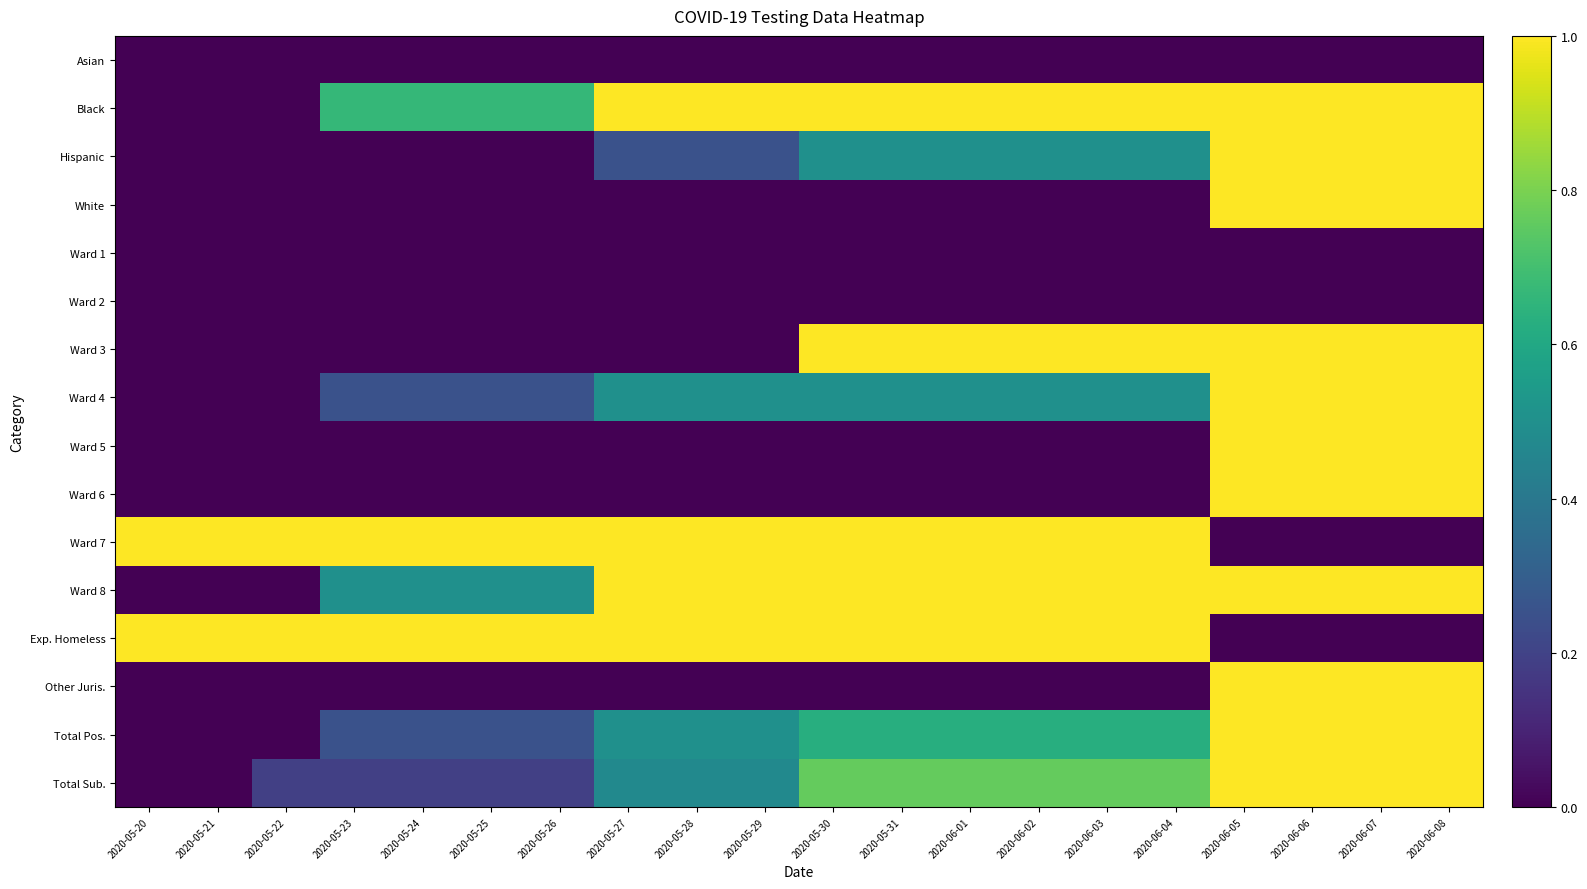

Reading left to right, what are all the values shown in this chart?

Asian: 2020-05-20=0.0	2020-05-21=0.0	2020-05-22=0.0	2020-05-23=0.0	2020-05-24=0.0	2020-05-25=0.0	2020-05-26=0.0	2020-05-27=0.0	2020-05-28=0.0	2020-05-29=0.0	2020-05-30=0.0	2020-05-31=0.0	2020-06-01=0.0	2020-06-02=0.0	2020-06-03=0.0	2020-06-04=0.0	2020-06-05=0.0	2020-06-06=0.0	2020-06-07=0.0	2020-06-08=0.0
Black: 2020-05-20=0.0	2020-05-21=0.0	2020-05-22=0.0	2020-05-23=0.7	2020-05-24=0.7	2020-05-25=0.7	2020-05-26=0.7	2020-05-27=1.0	2020-05-28=1.0	2020-05-29=1.0	2020-05-30=1.0	2020-05-31=1.0	2020-06-01=1.0	2020-06-02=1.0	2020-06-03=1.0	2020-06-04=1.0	2020-06-05=1.0	2020-06-06=1.0	2020-06-07=1.0	2020-06-08=1.0
Hispanic: 2020-05-20=0.0	2020-05-21=0.0	2020-05-22=0.0	2020-05-23=0.0	2020-05-24=0.0	2020-05-25=0.0	2020-05-26=0.0	2020-05-27=0.2	2020-05-28=0.2	2020-05-29=0.2	2020-05-30=0.5	2020-05-31=0.5	2020-06-01=0.5	2020-06-02=0.5	2020-06-03=0.5	2020-06-04=0.5	2020-06-05=1.0	2020-06-06=1.0	2020-06-07=1.0	2020-06-08=1.0
White: 2020-05-20=0.0	2020-05-21=0.0	2020-05-22=0.0	2020-05-23=0.0	2020-05-24=0.0	2020-05-25=0.0	2020-05-26=0.0	2020-05-27=0.0	2020-05-28=0.0	2020-05-29=0.0	2020-05-30=0.0	2020-05-31=0.0	2020-06-01=0.0	2020-06-02=0.0	2020-06-03=0.0	2020-06-04=0.0	2020-06-05=1.0	2020-06-06=1.0	2020-06-07=1.0	2020-06-08=1.0
Ward 1: 2020-05-20=0.0	2020-05-21=0.0	2020-05-22=0.0	2020-05-23=0.0	2020-05-24=0.0	2020-05-25=0.0	2020-05-26=0.0	2020-05-27=0.0	2020-05-28=0.0	2020-05-29=0.0	2020-05-30=0.0	2020-05-31=0.0	2020-06-01=0.0	2020-06-02=0.0	2020-06-03=0.0	2020-06-04=0.0	2020-06-05=0.0	2020-06-06=0.0	2020-06-07=0.0	2020-06-08=0.0
Ward 2: 2020-05-20=0.0	2020-05-21=0.0	2020-05-22=0.0	2020-05-23=0.0	2020-05-24=0.0	2020-05-25=0.0	2020-05-26=0.0	2020-05-27=0.0	2020-05-28=0.0	2020-05-29=0.0	2020-05-30=0.0	2020-05-31=0.0	2020-06-01=0.0	2020-06-02=0.0	2020-06-03=0.0	2020-06-04=0.0	2020-06-05=0.0	2020-06-06=0.0	2020-06-07=0.0	2020-06-08=0.0
Ward 3: 2020-05-20=0.0	2020-05-21=0.0	2020-05-22=0.0	2020-05-23=0.0	2020-05-24=0.0	2020-05-25=0.0	2020-05-26=0.0	2020-05-27=0.0	2020-05-28=0.0	2020-05-29=0.0	2020-05-30=1.0	2020-05-31=1.0	2020-06-01=1.0	2020-06-02=1.0	2020-06-03=1.0	2020-06-04=1.0	2020-06-05=1.0	2020-06-06=1.0	2020-06-07=1.0	2020-06-08=1.0
Ward 4: 2020-05-20=0.0	2020-05-21=0.0	2020-05-22=0.0	2020-05-23=0.2	2020-05-24=0.2	2020-05-25=0.2	2020-05-26=0.2	2020-05-27=0.5	2020-05-28=0.5	2020-05-29=0.5	2020-05-30=0.5	2020-05-31=0.5	2020-06-01=0.5	2020-06-02=0.5	2020-06-03=0.5	2020-06-04=0.5	2020-06-05=1.0	2020-06-06=1.0	2020-06-07=1.0	2020-06-08=1.0
Ward 5: 2020-05-20=0.0	2020-05-21=0.0	2020-05-22=0.0	2020-05-23=0.0	2020-05-24=0.0	2020-05-25=0.0	2020-05-26=0.0	2020-05-27=0.0	2020-05-28=0.0	2020-05-29=0.0	2020-05-30=0.0	2020-05-31=0.0	2020-06-01=0.0	2020-06-02=0.0	2020-06-03=0.0	2020-06-04=0.0	2020-06-05=1.0	2020-06-06=1.0	2020-06-07=1.0	2020-06-08=1.0
Ward 6: 2020-05-20=0.0	2020-05-21=0.0	2020-05-22=0.0	2020-05-23=0.0	2020-05-24=0.0	2020-05-25=0.0	2020-05-26=0.0	2020-05-27=0.0	2020-05-28=0.0	2020-05-29=0.0	2020-05-30=0.0	2020-05-31=0.0	2020-06-01=0.0	2020-06-02=0.0	2020-06-03=0.0	2020-06-04=0.0	2020-06-05=1.0	2020-06-06=1.0	2020-06-07=1.0	2020-06-08=1.0
Ward 7: 2020-05-20=1.0	2020-05-21=1.0	2020-05-22=1.0	2020-05-23=1.0	2020-05-24=1.0	2020-05-25=1.0	2020-05-26=1.0	2020-05-27=1.0	2020-05-28=1.0	2020-05-29=1.0	2020-05-30=1.0	2020-05-31=1.0	2020-06-01=1.0	2020-06-02=1.0	2020-06-03=1.0	2020-06-04=1.0	2020-06-05=0.0	2020-06-06=0.0	2020-06-07=0.0	2020-06-08=0.0
Ward 8: 2020-05-20=0.0	2020-05-21=0.0	2020-05-22=0.0	2020-05-23=0.5	2020-05-24=0.5	2020-05-25=0.5	2020-05-26=0.5	2020-05-27=1.0	2020-05-28=1.0	2020-05-29=1.0	2020-05-30=1.0	2020-05-31=1.0	2020-06-01=1.0	2020-06-02=1.0	2020-06-03=1.0	2020-06-04=1.0	2020-06-05=1.0	2020-06-06=1.0	2020-06-07=1.0	2020-06-08=1.0
Exp. Homeless: 2020-05-20=1.0	2020-05-21=1.0	2020-05-22=1.0	2020-05-23=1.0	2020-05-24=1.0	2020-05-25=1.0	2020-05-26=1.0	2020-05-27=1.0	2020-05-28=1.0	2020-05-29=1.0	2020-05-30=1.0	2020-05-31=1.0	2020-06-01=1.0	2020-06-02=1.0	2020-06-03=1.0	2020-06-04=1.0	2020-06-05=0.0	2020-06-06=0.0	2020-06-07=0.0	2020-06-08=0.0
Other Juris.: 2020-05-20=0.0	2020-05-21=0.0	2020-05-22=0.0	2020-05-23=0.0	2020-05-24=0.0	2020-05-25=0.0	2020-05-26=0.0	2020-05-27=0.0	2020-05-28=0.0	2020-05-29=0.0	2020-05-30=0.0	2020-05-31=0.0	2020-06-01=0.0	2020-06-02=0.0	2020-06-03=0.0	2020-06-04=0.0	2020-06-05=1.0	2020-06-06=1.0	2020-06-07=1.0	2020-06-08=1.0
Total Pos.: 2020-05-20=0.0	2020-05-21=0.0	2020-05-22=0.0	2020-05-23=0.2	2020-05-24=0.2	2020-05-25=0.2	2020-05-26=0.2	2020-05-27=0.5	2020-05-28=0.5	2020-05-29=0.5	2020-05-30=0.6	2020-05-31=0.6	2020-06-01=0.6	2020-06-02=0.6	2020-06-03=0.6	2020-06-04=0.6	2020-06-05=1.0	2020-06-06=1.0	2020-06-07=1.0	2020-06-08=1.0
Total Sub.: 2020-05-20=0.0	2020-05-21=0.0	2020-05-22=0.2	2020-05-23=0.2	2020-05-24=0.2	2020-05-25=0.2	2020-05-26=0.2	2020-05-27=0.5	2020-05-28=0.5	2020-05-29=0.5	2020-05-30=0.8	2020-05-31=0.8	2020-06-01=0.8	2020-06-02=0.8	2020-06-03=0.8	2020-06-04=0.8	2020-06-05=1.0	2020-06-06=1.0	2020-06-07=1.0	2020-06-08=1.0